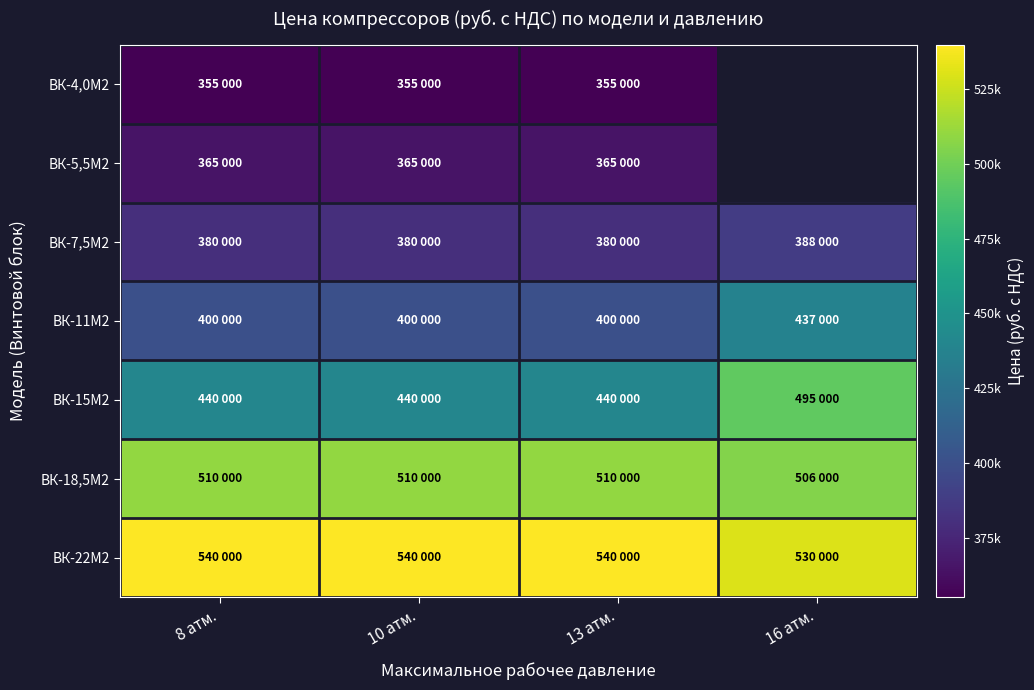

What is the total value across all series at 13 атм.?

2990000.0